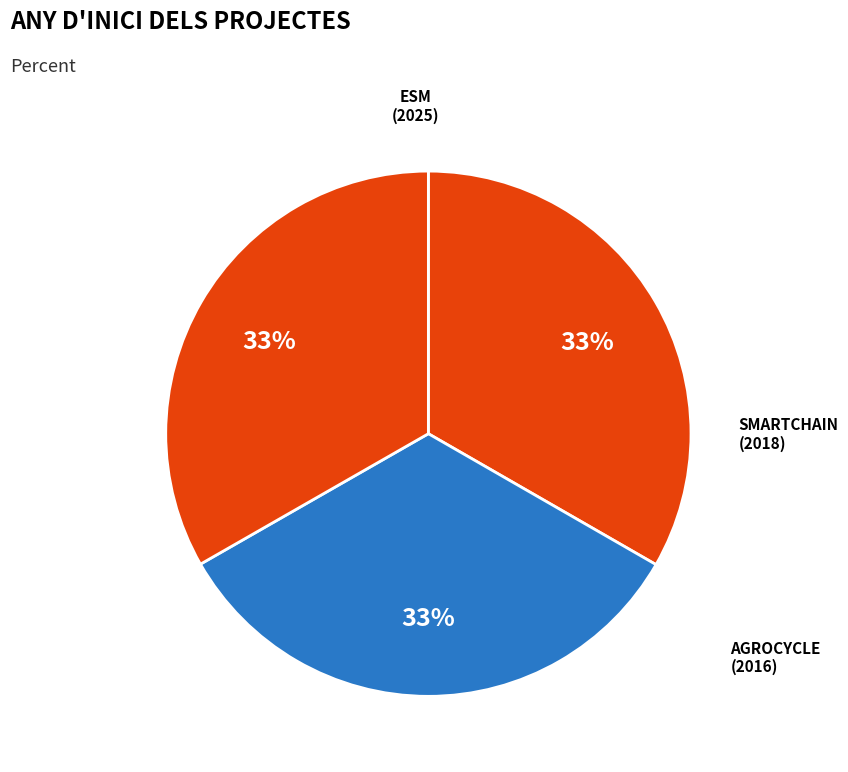

Is there any slice that represents more than half of the pie?

No